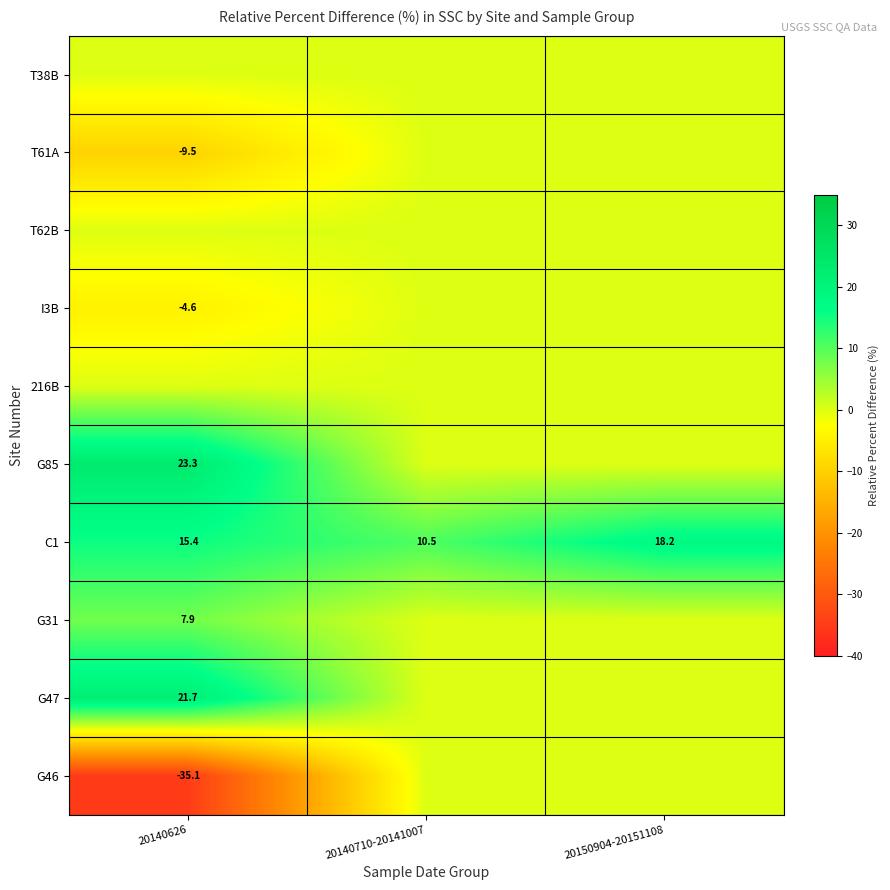

True or false: G31 has a value of 7.9 at 20140626.

True